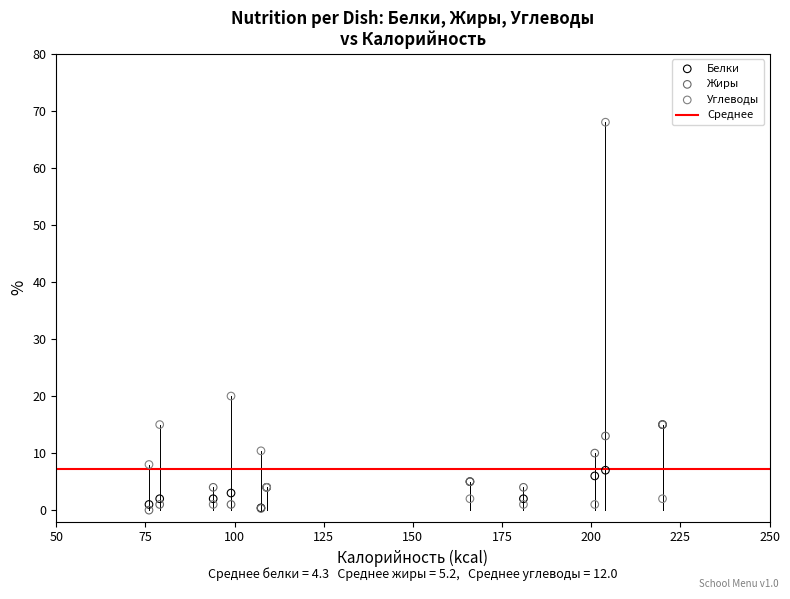

Across all series, what Y value is closest to 34?

20.0